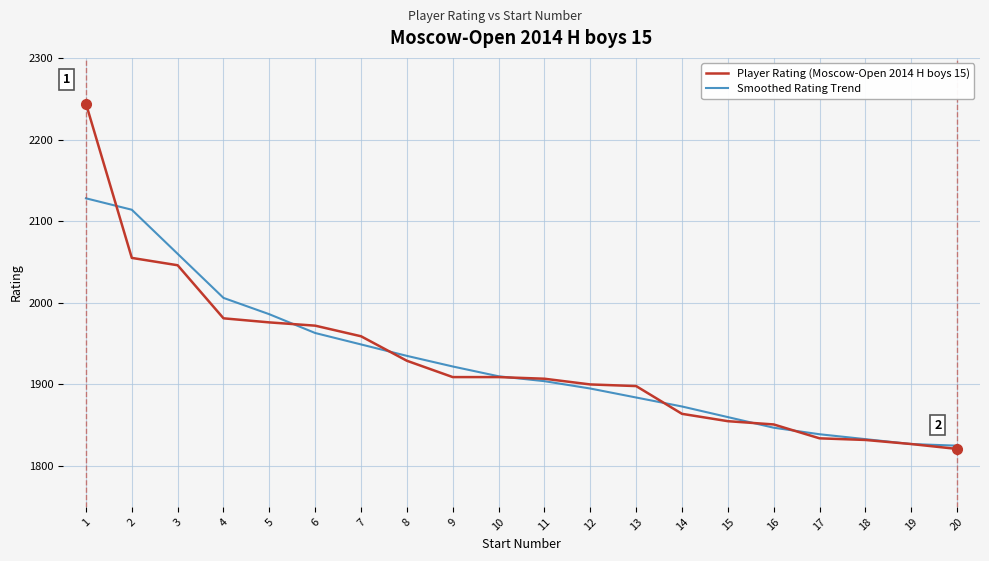

What is the minimum value shown in the chart?

1821